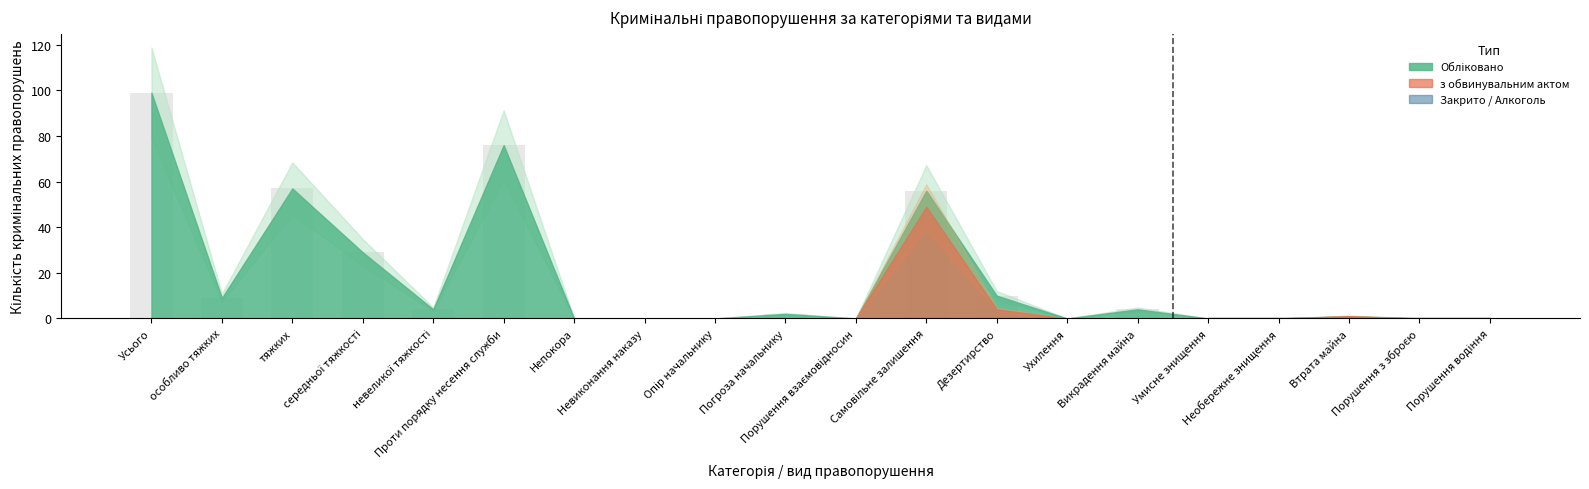

What is the greatest value displayed?

99